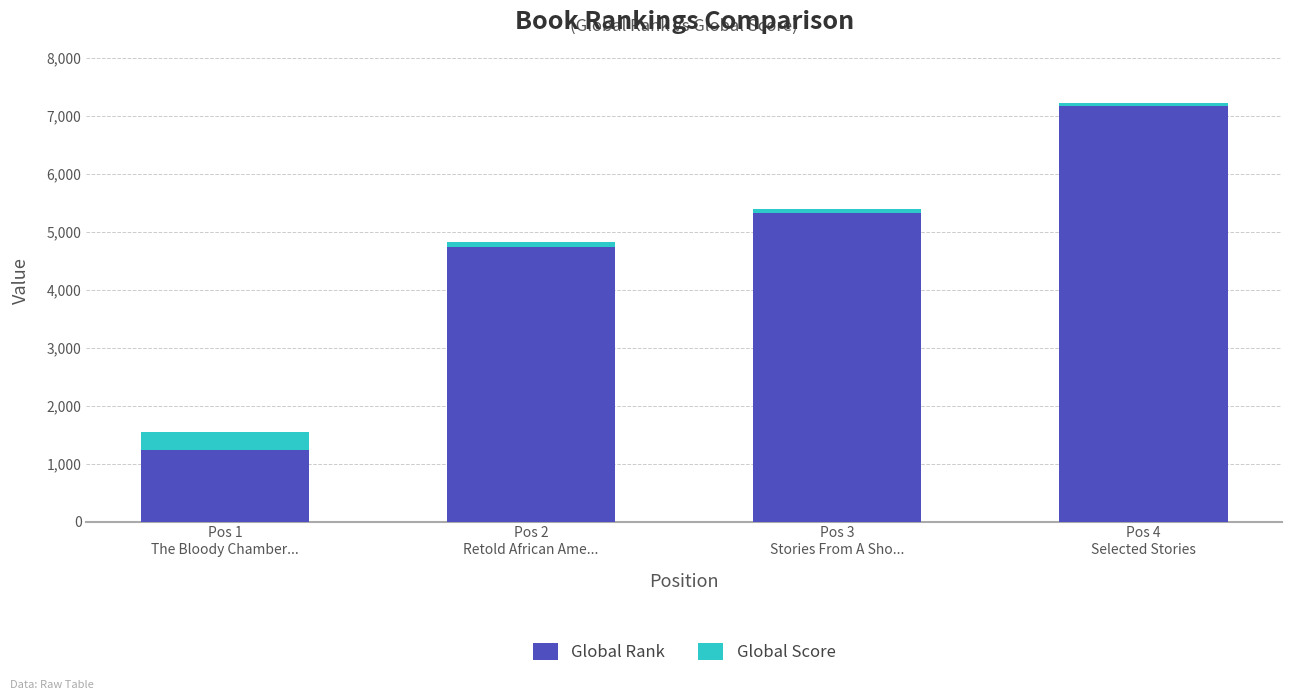

What is the highest value of the Global Rank series?

7175